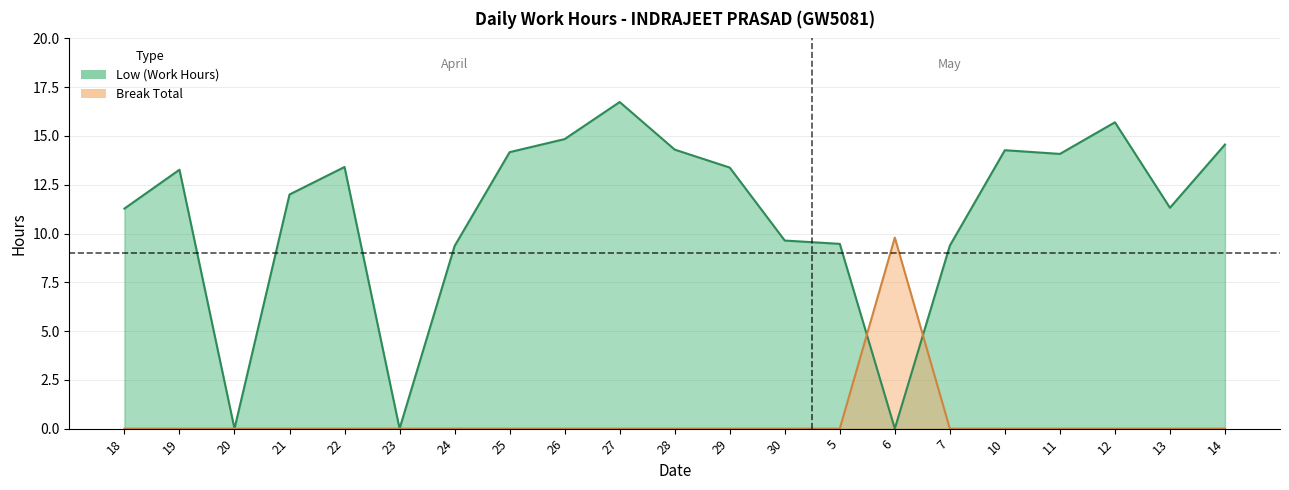

Does the chart have visible grid lines?

Yes